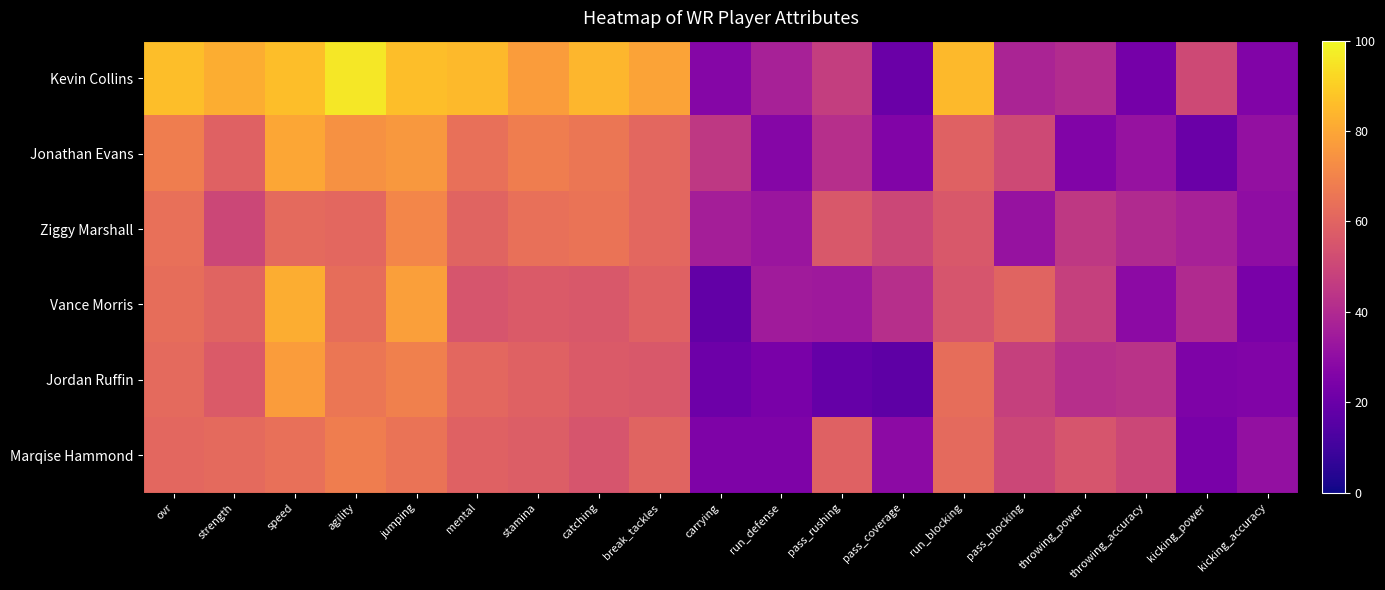

Between stamina and strength, which is larger?

strength